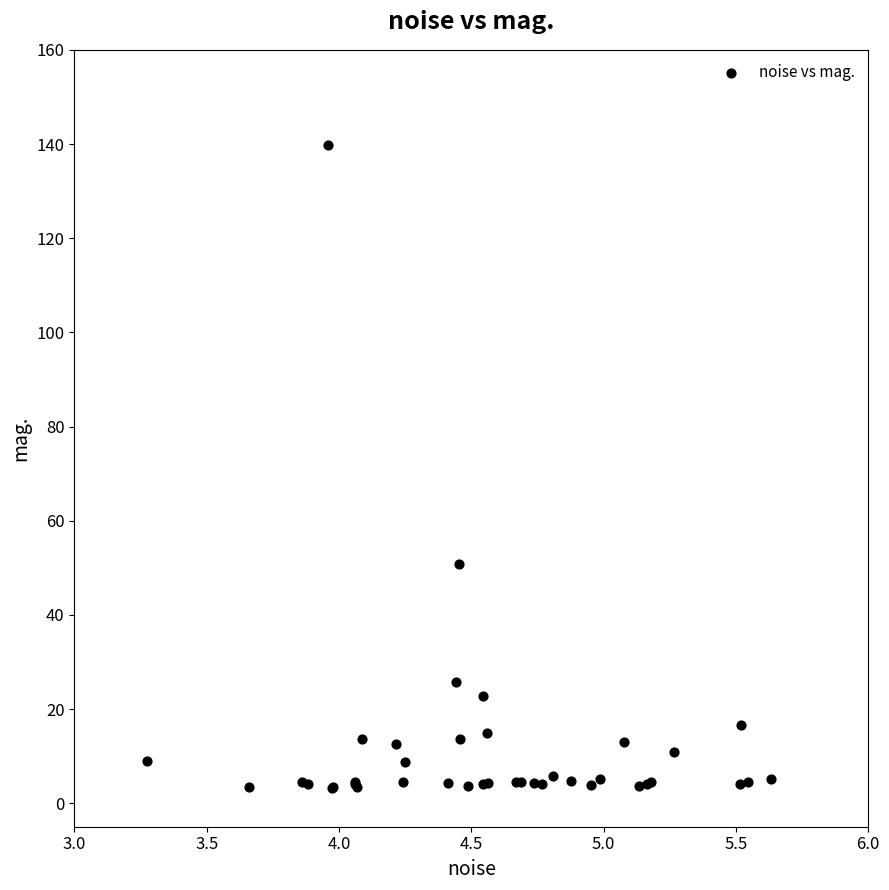

What Y value in the scatter plot is closest to 71?

50.7